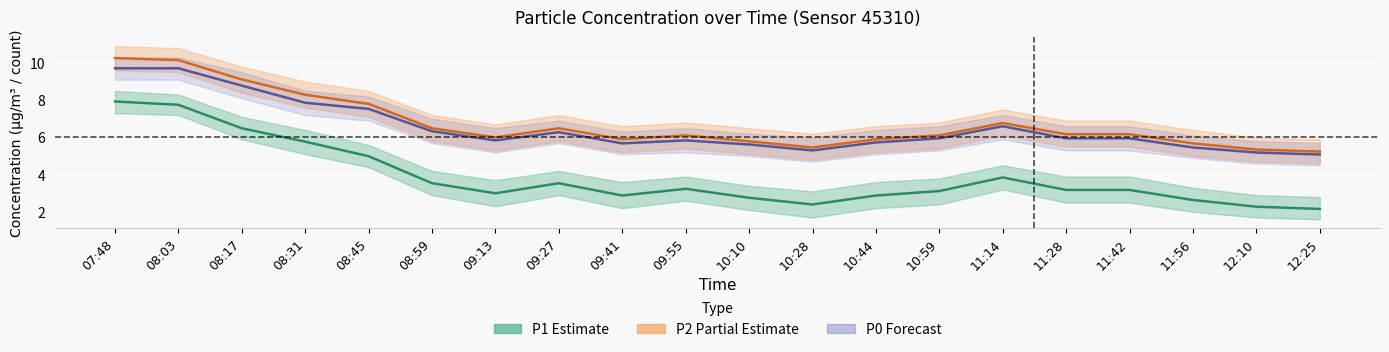

True or false: P2 and P0 cross at least once.

False